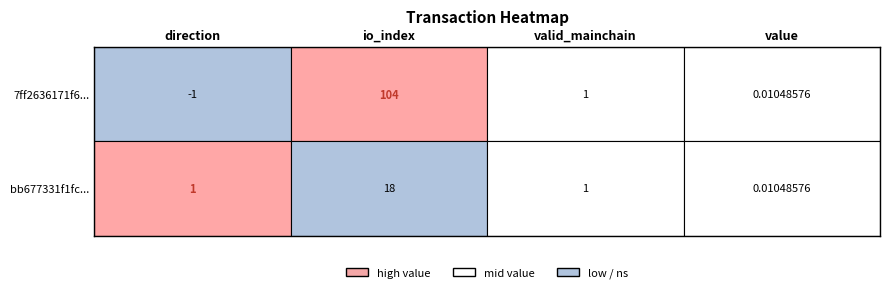

Rank the series at direction from lowest to highest value.

7ff2636171f673905cf6e9a1c7f54bedbf4a5fd, bb677331f1fcd7595151f15d3ac1e8babd319cf